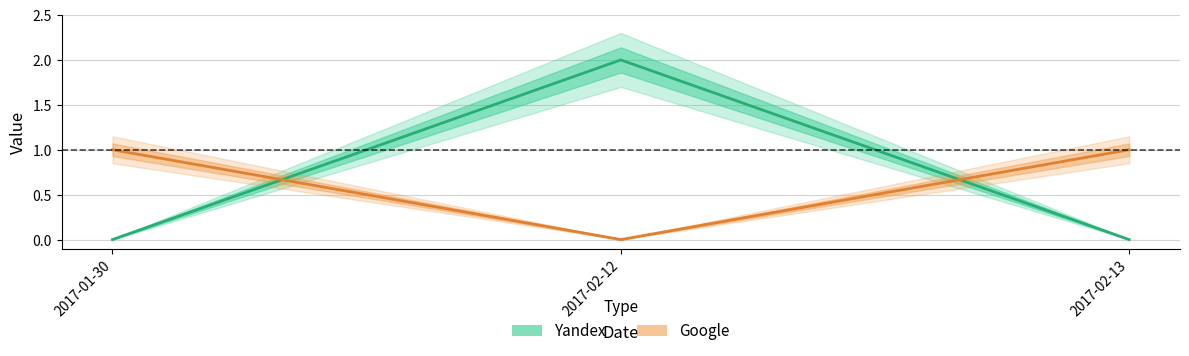

True or false: Yandex has a value of 1 at 2017-02-13.

False